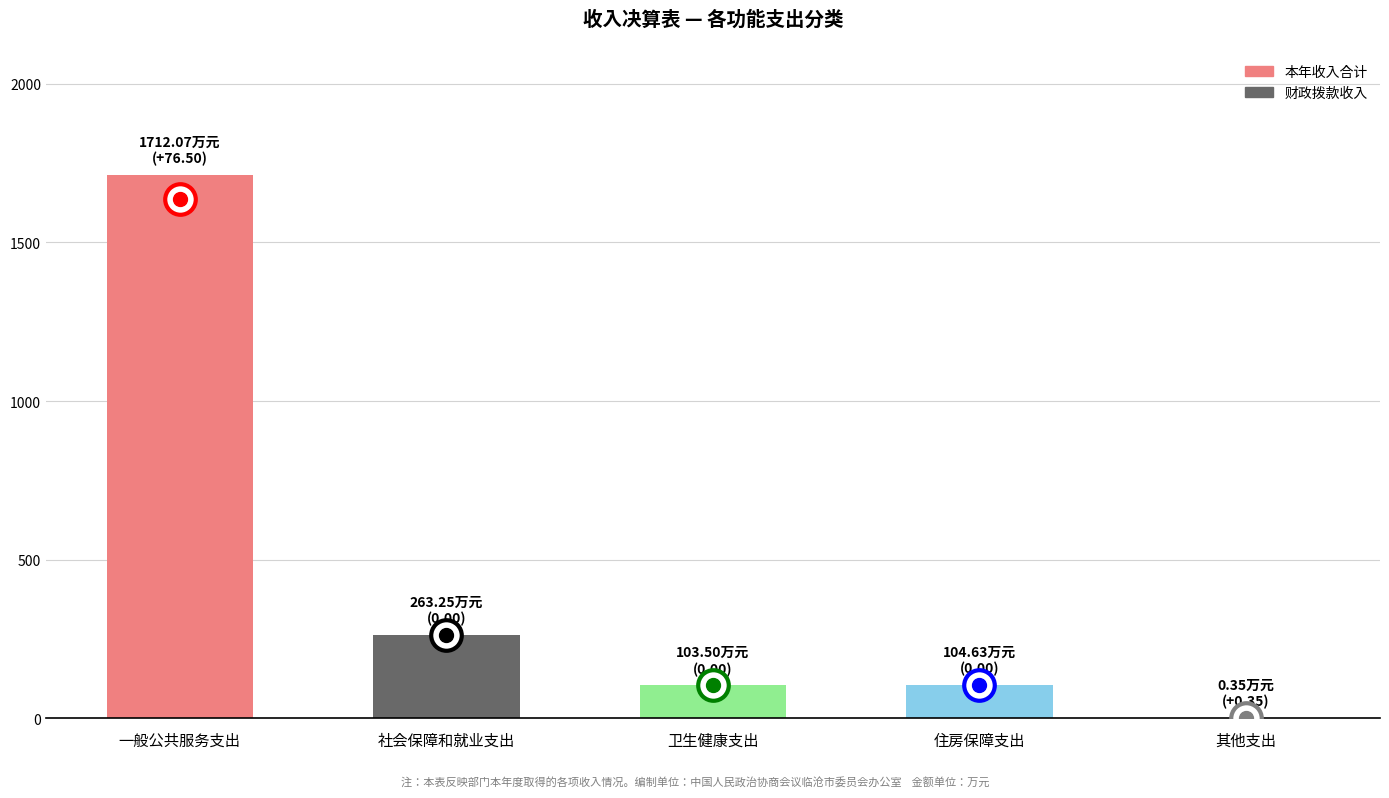

What value does the data have at 卫生健康支出?

103.5